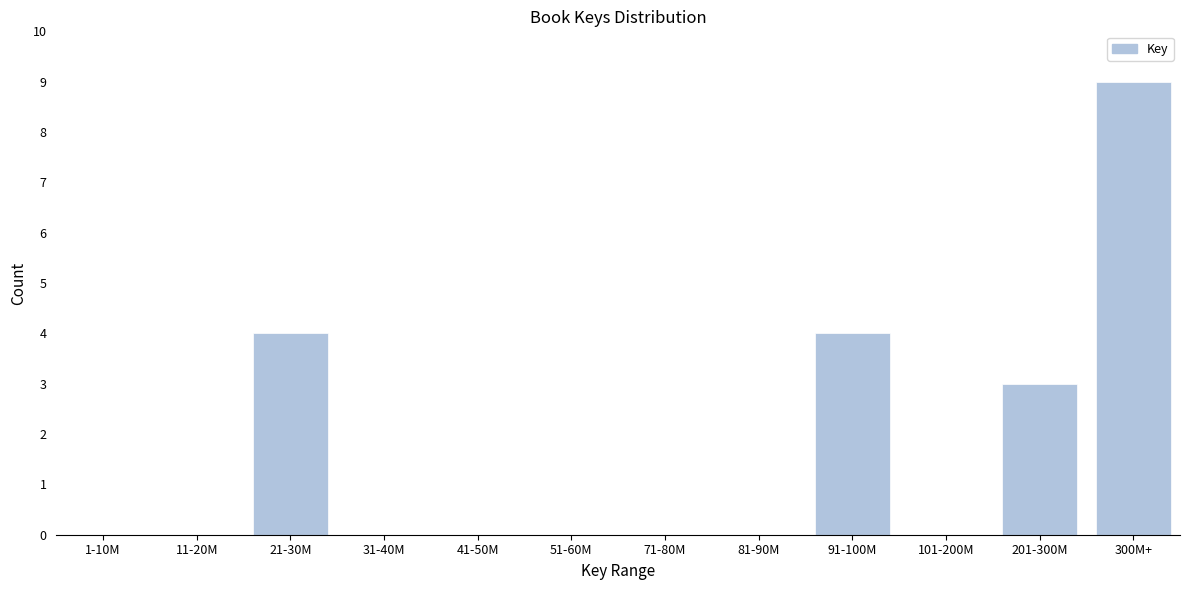

Reading right to left, what are all the values shown in this chart?

300M+=9	201-300M=3	101-200M=0	91-100M=4	81-90M=0	71-80M=0	51-60M=0	41-50M=0	31-40M=0	21-30M=4	11-20M=0	1-10M=0